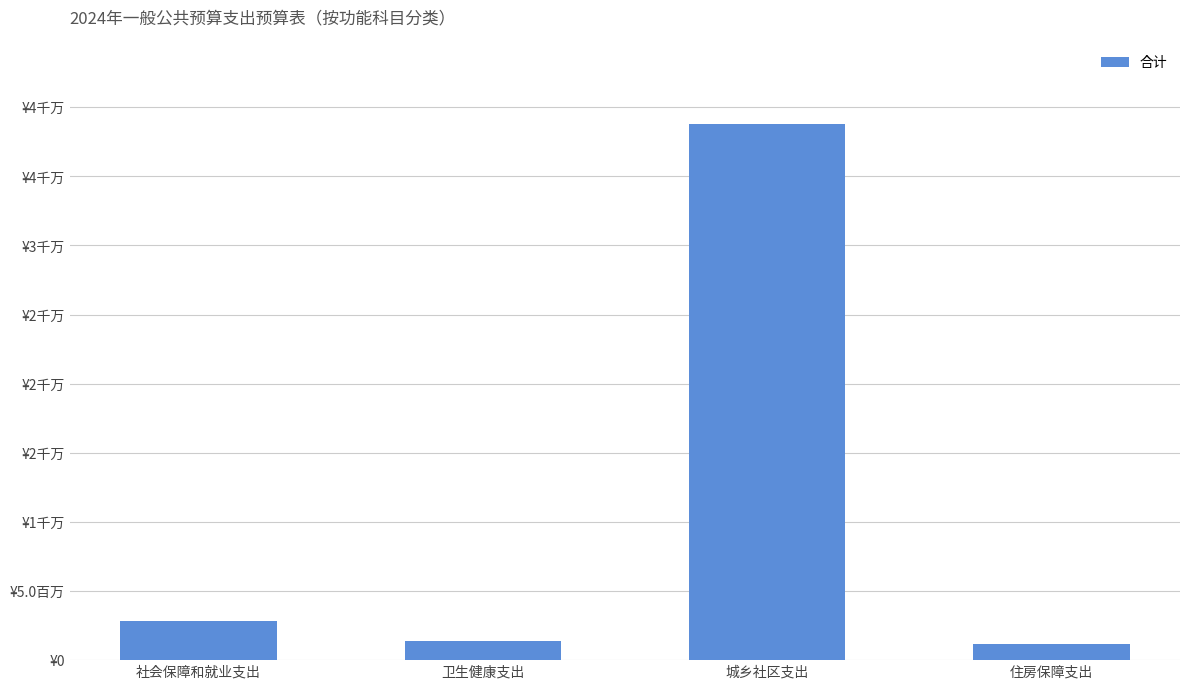

What is the smallest value displayed?

1143096.5